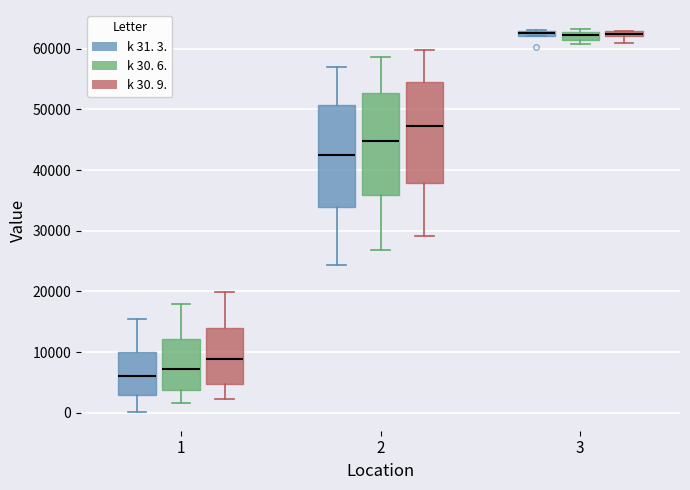

Which box has the lowest median line?

1 (k 31. 3.)